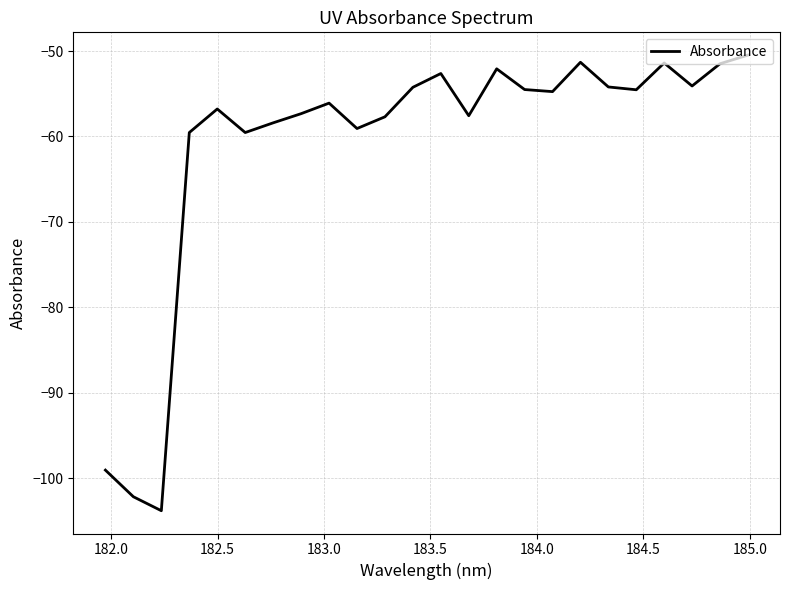

What is the difference between the second highest and minimum values?

52.5